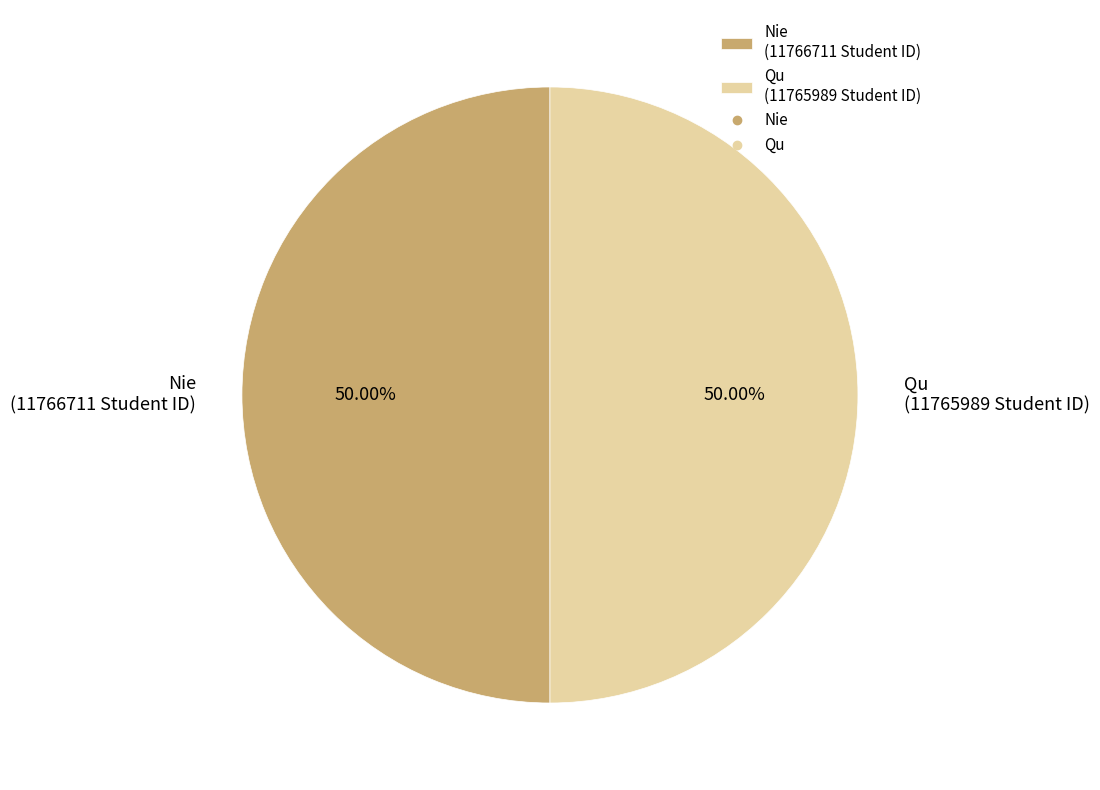

Combined, what portion of the pie is Qu and Nie?

100.0%